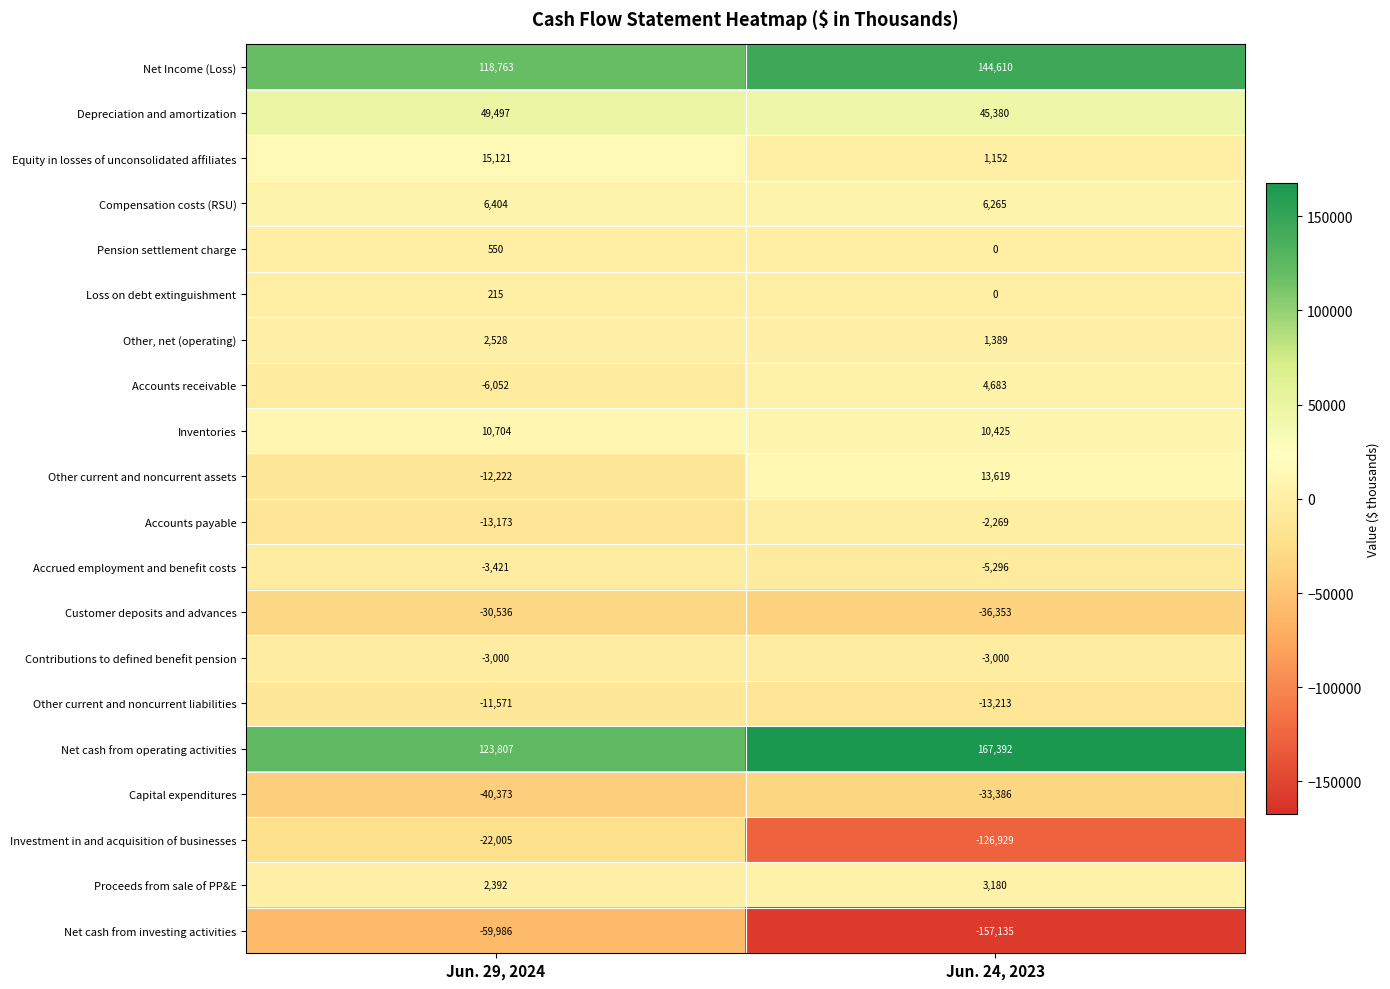

Which series has the widest spread of values?

Investment in and acquisition of businesses